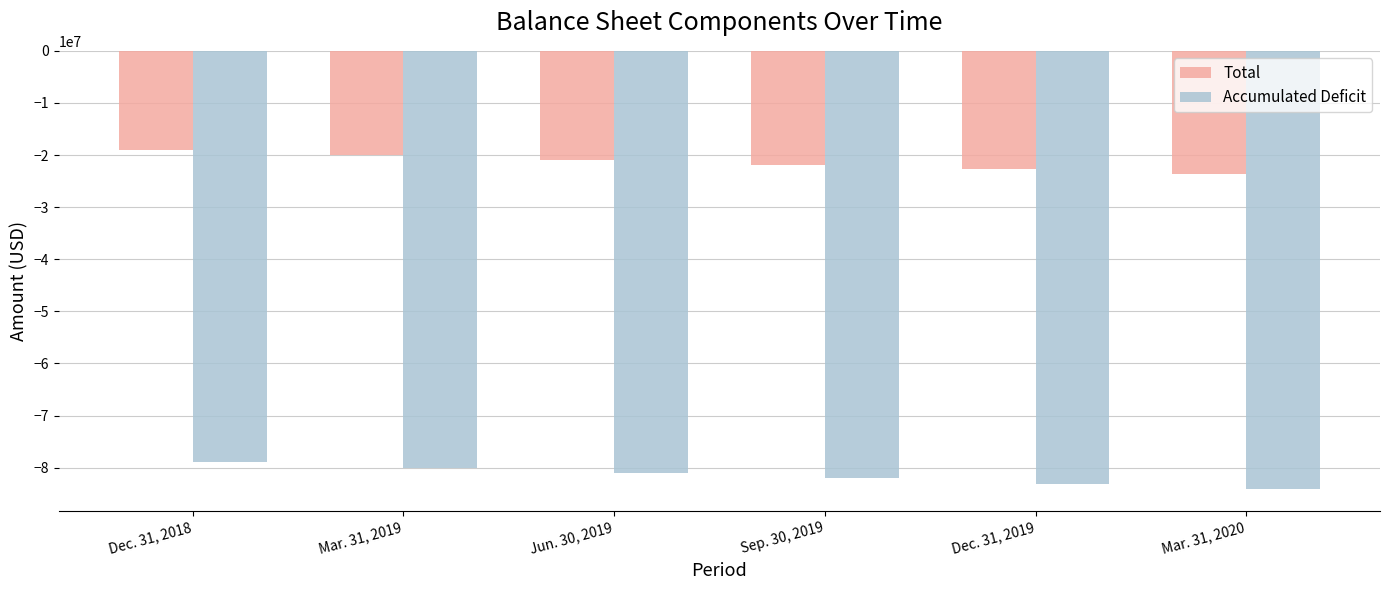

Reading left to right, list all the values displayed in this chart.

Total: Dec. 31, 2018=-19085911	Mar. 31, 2019=-20025474	Jun. 30, 2019=-20950752	Sep. 30, 2019=-21880295	Dec. 31, 2019=-22679071	Mar. 31, 2020=-23597094
Accumulated Deficit: Dec. 31, 2018=-78880134	Mar. 31, 2019=-80053011	Jun. 30, 2019=-81048638	Sep. 30, 2019=-82057137	Dec. 31, 2019=-83130943	Mar. 31, 2020=-84144258